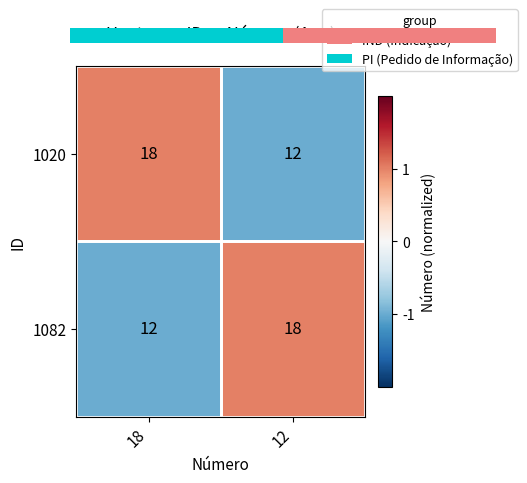

Is it true that 1020 equals 29 at 18?

False